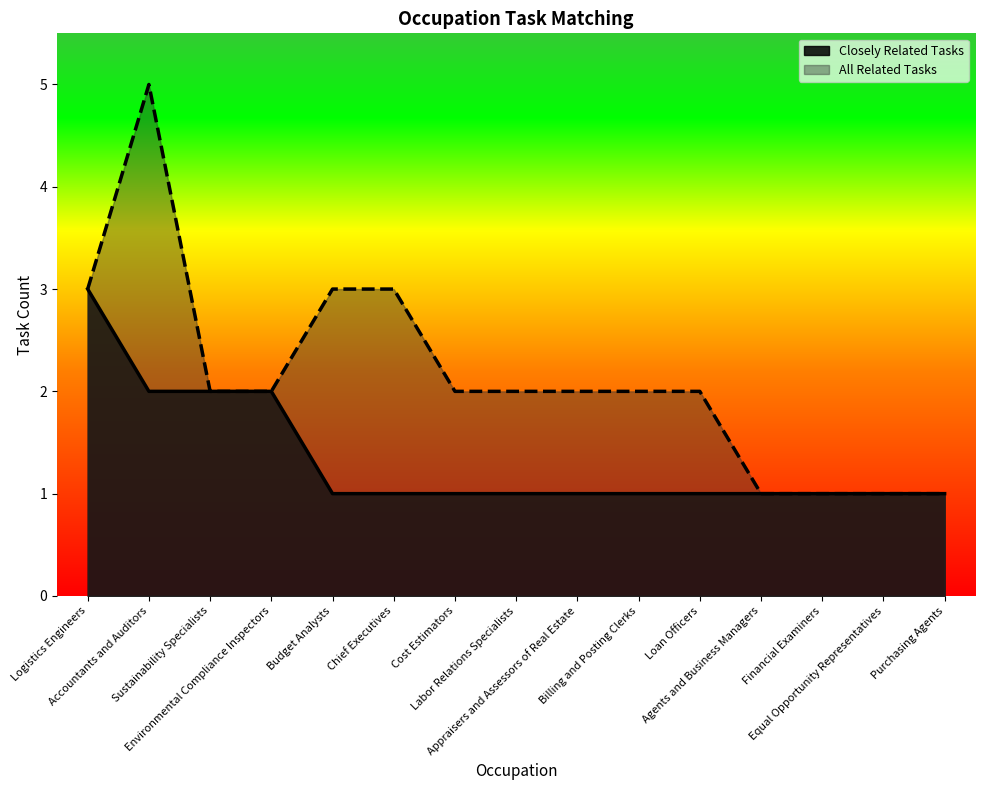

Which series has the widest spread of values?

All Related Tasks